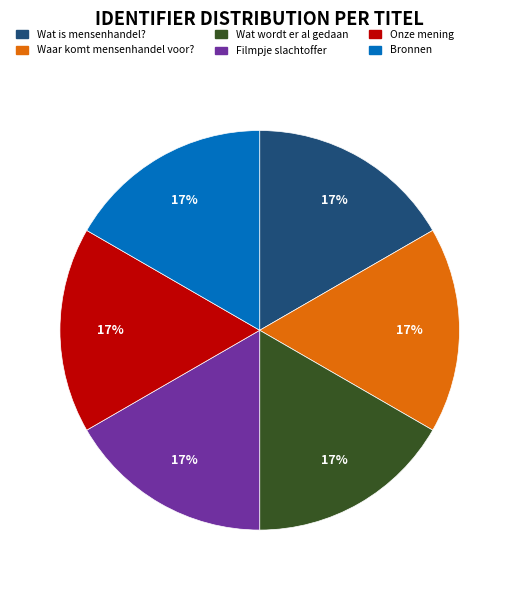

Is there a majority slice in this chart?

No